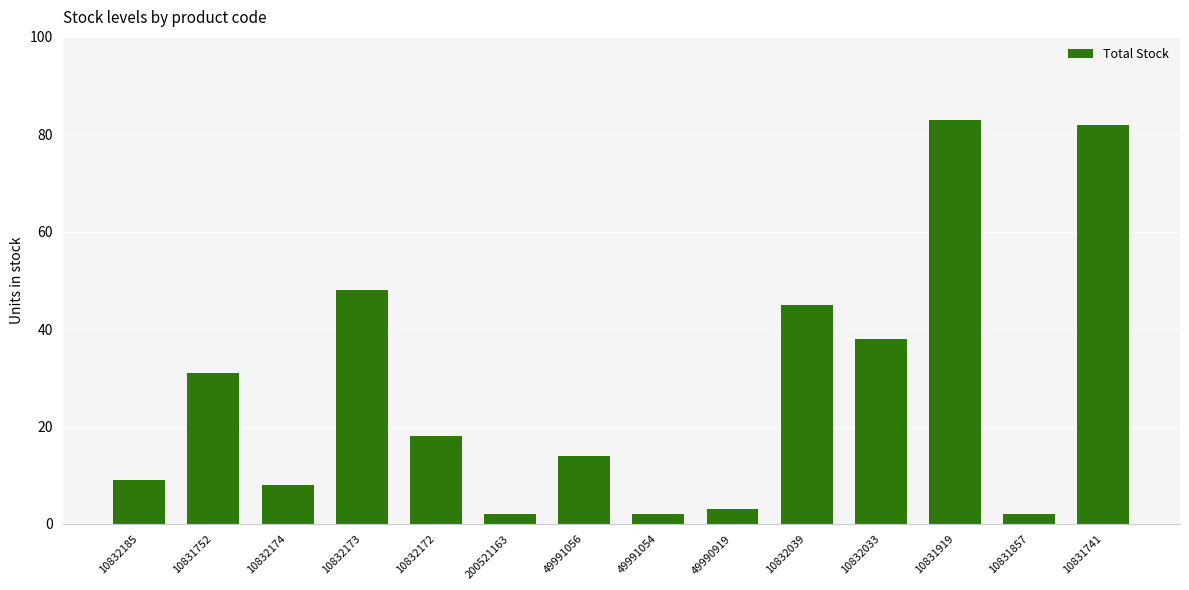

What is the sum of the values at 49991054 and 200521163?

4